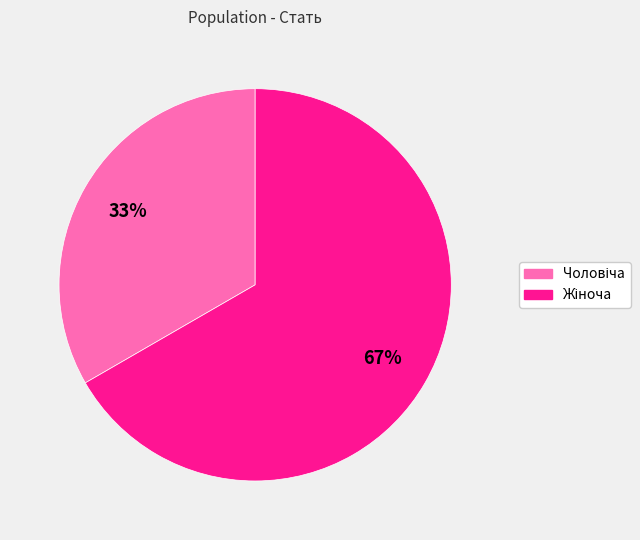

Is there a majority slice in this chart?

Yes